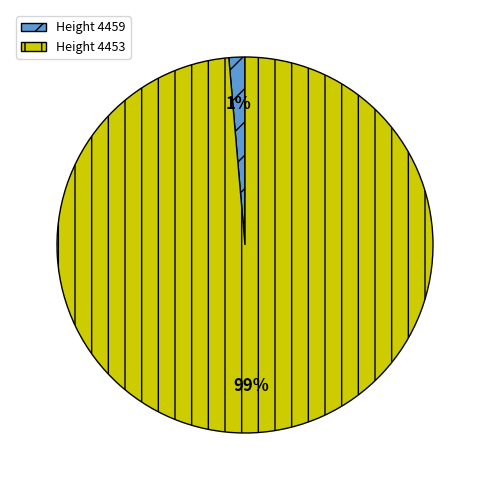

Do Height 4453 and Height 4459 together represent more than half of the pie?

Yes